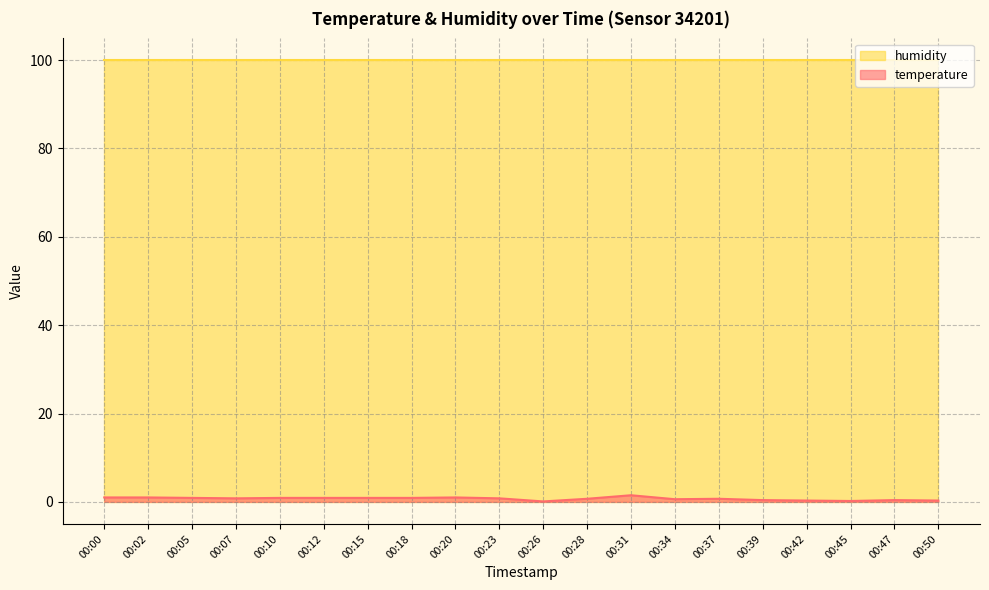

At which category does the chart reach its minimum across all series?

00:26